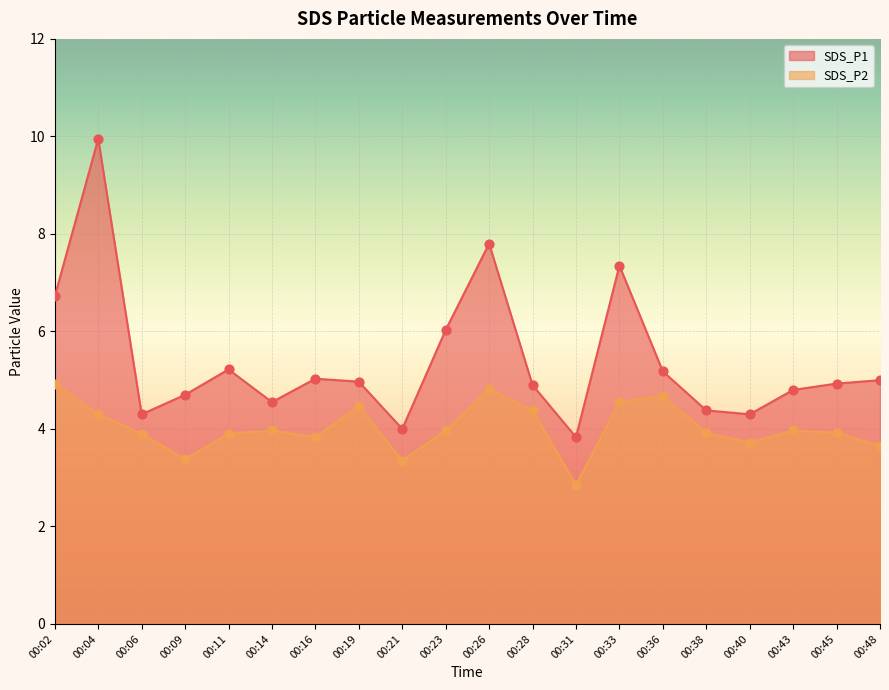

What is the total value across all series at 00:21?

7.3